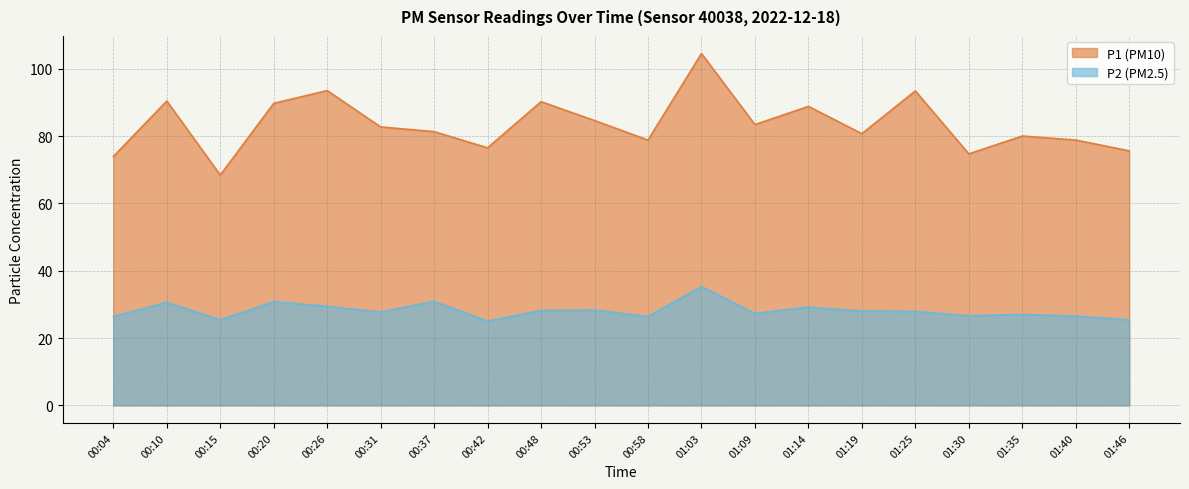

What is the greatest value displayed?

104.5